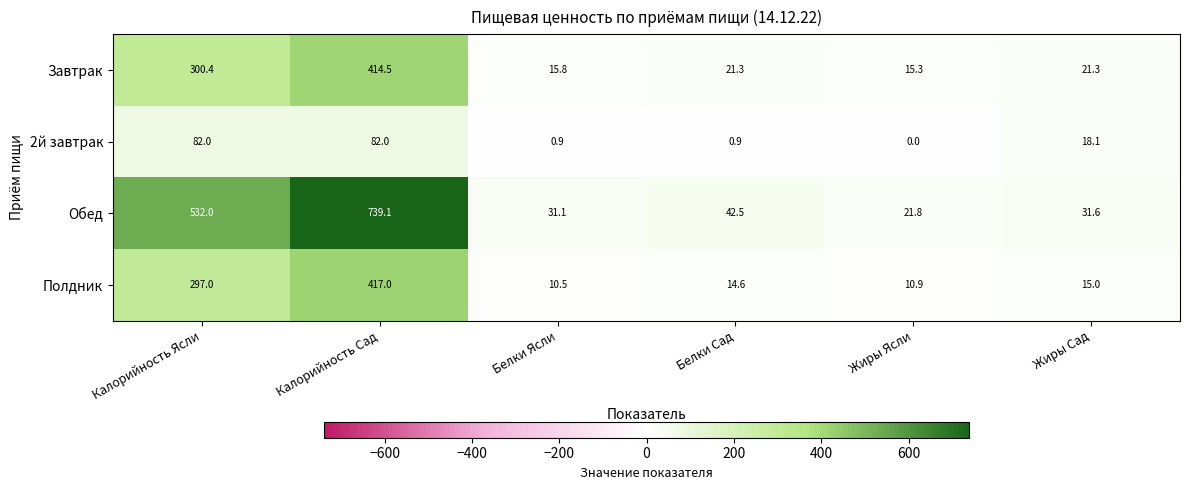

What is the difference between the Завтрак values at Жиры Сад and Калорийность Сад?

393.2